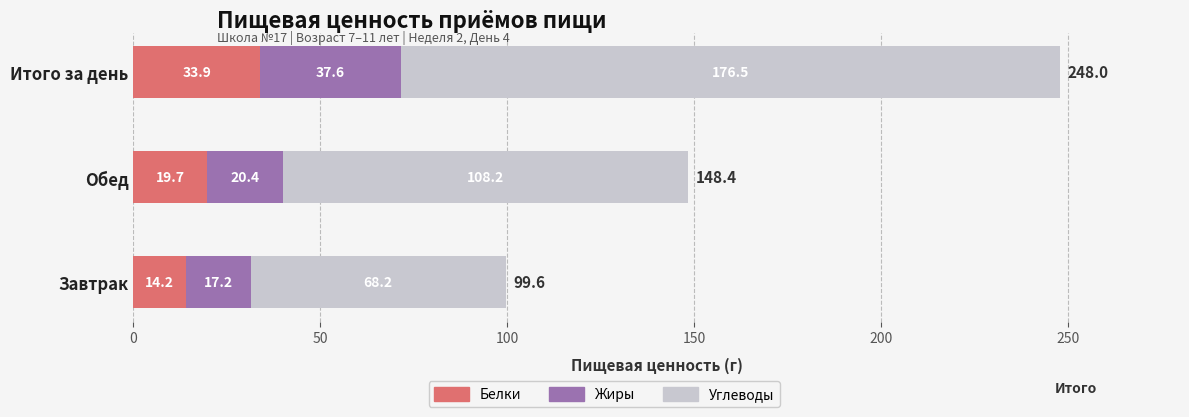

At which category is the sum across all series the highest?

Итого за день